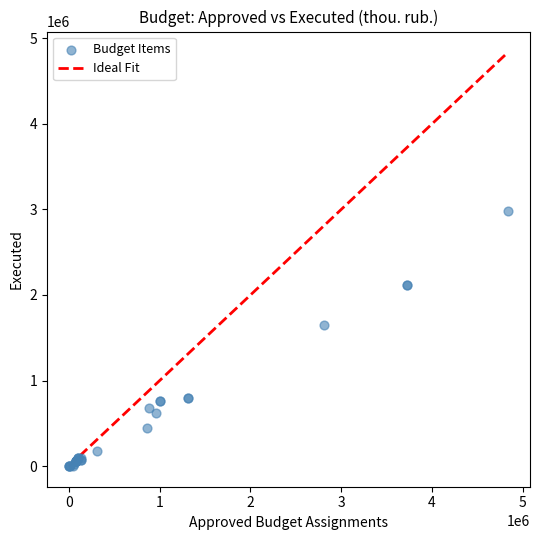

What Y value in the scatter plot is closest to 1490454?

1644414.6